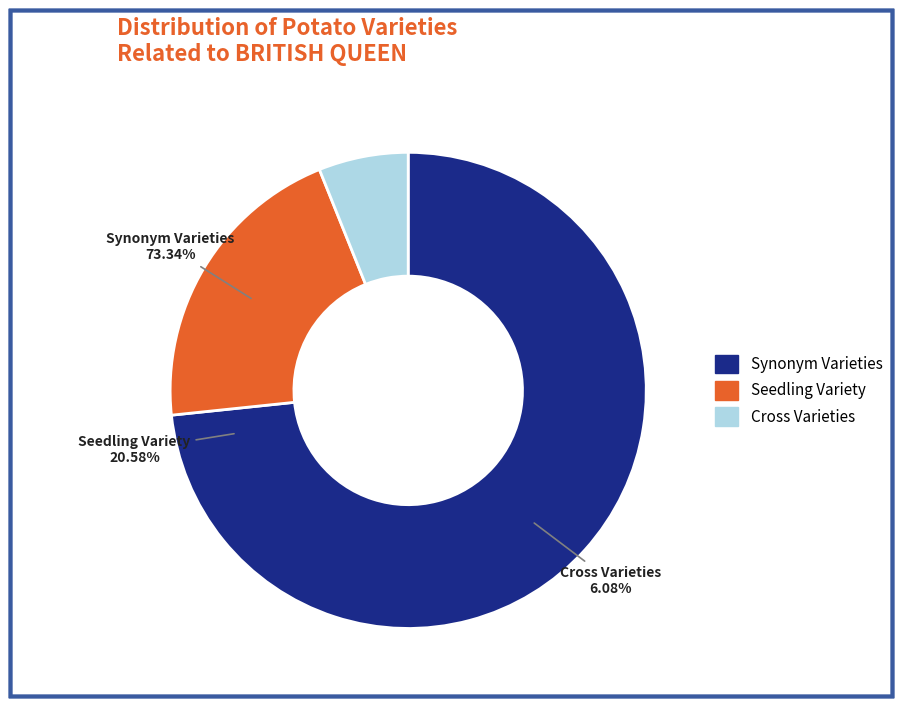

Is it true that MAJESTIC is 15% of the pie?

False